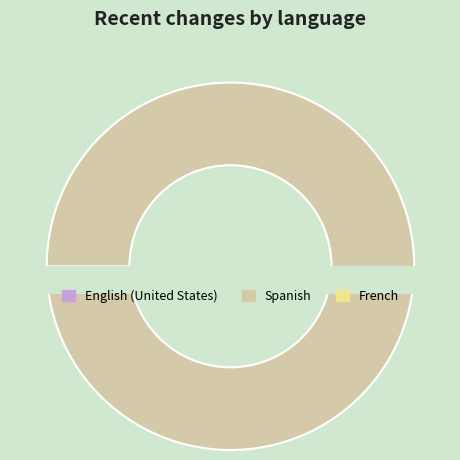

What is the majority slice?

Spanish